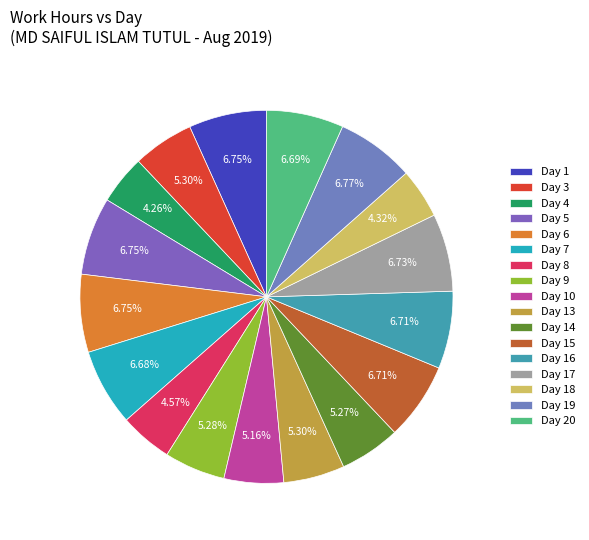

True or false: Day 3 accounts for 5% of the total.

True